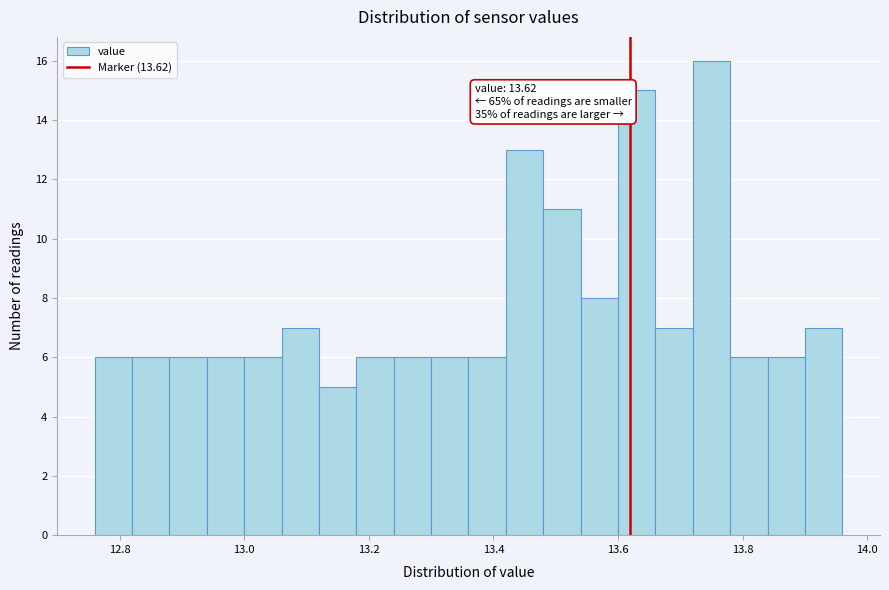

Read against the x-axis, roughly where is the centre of the tallest bar?

13.76